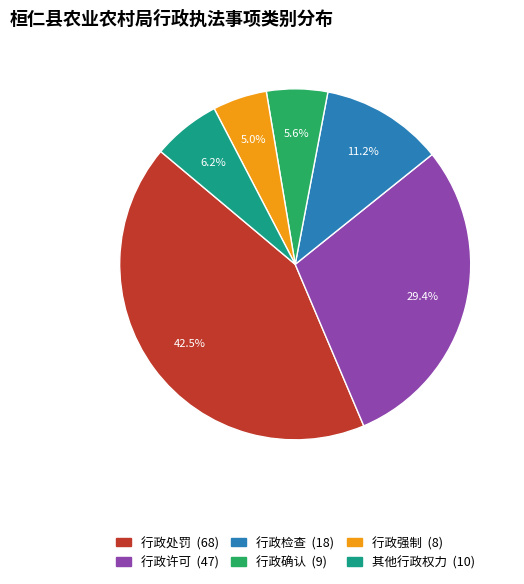

Between 行政检查 and 行政强制, which is larger?

行政检查